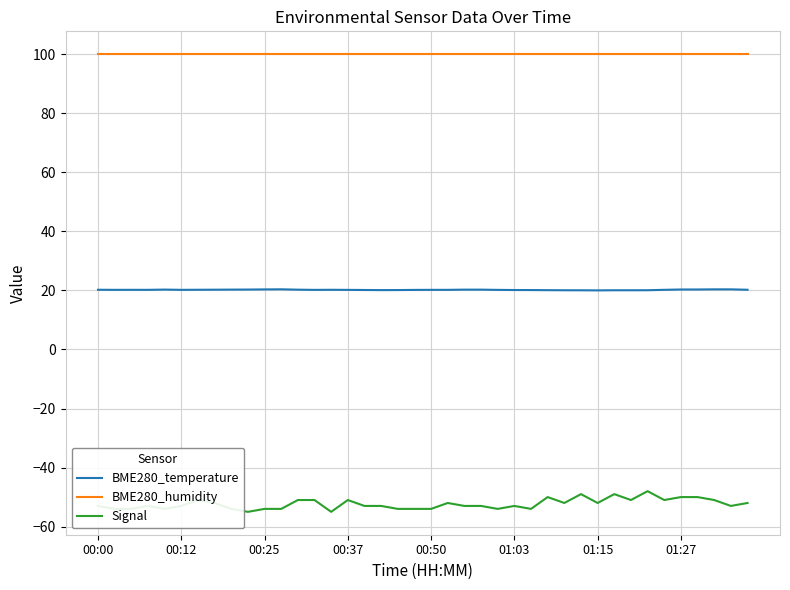

How many categories are shown in the chart?

40